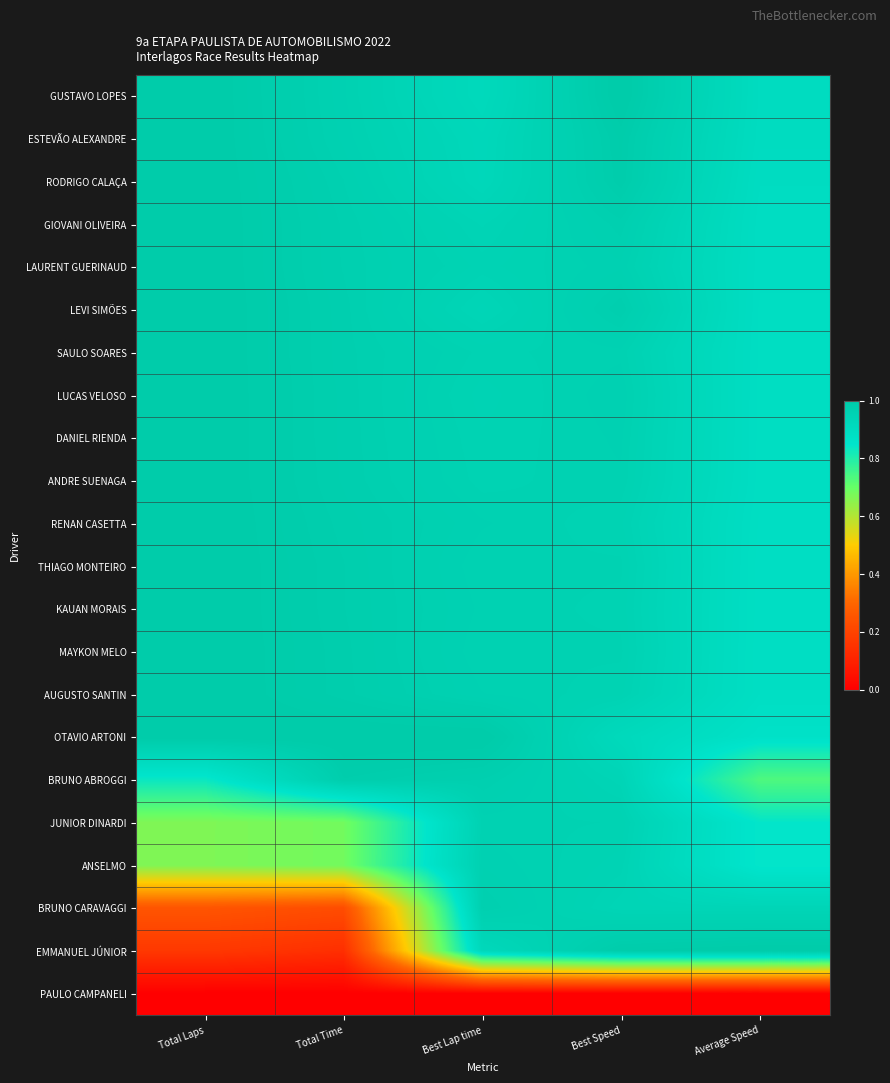

Reading left to right, extract all data points from this chart.

GUSTAVO LOPES: Total Laps=1.0	Total Time=1.0	Best Lap time=0.9	Best Speed=1.0	Average Speed=0.9
ESTEVÃO ALEXANDRE: Total Laps=1.0	Total Time=1.0	Best Lap time=0.9	Best Speed=1.0	Average Speed=0.9
RODRIGO CALAÇA: Total Laps=1.0	Total Time=1.0	Best Lap time=0.9	Best Speed=1.0	Average Speed=0.9
GIOVANI OLIVEIRA: Total Laps=1.0	Total Time=1.0	Best Lap time=0.9	Best Speed=1.0	Average Speed=0.9
LAURENT GUERINAUD: Total Laps=1.0	Total Time=1.0	Best Lap time=1.0	Best Speed=1.0	Average Speed=0.9
LEVI SIMÕES: Total Laps=1.0	Total Time=1.0	Best Lap time=0.9	Best Speed=1.0	Average Speed=0.9
SAULO SOARES: Total Laps=1.0	Total Time=1.0	Best Lap time=1.0	Best Speed=1.0	Average Speed=0.9
LUCAS VELOSO: Total Laps=1.0	Total Time=1.0	Best Lap time=1.0	Best Speed=1.0	Average Speed=0.9
DANIEL RIENDA: Total Laps=1.0	Total Time=1.0	Best Lap time=1.0	Best Speed=1.0	Average Speed=0.9
ANDRE SUENAGA: Total Laps=1.0	Total Time=1.0	Best Lap time=1.0	Best Speed=1.0	Average Speed=0.9
RENAN CASETTA: Total Laps=1.0	Total Time=1.0	Best Lap time=1.0	Best Speed=1.0	Average Speed=0.9
THIAGO MONTEIRO: Total Laps=1.0	Total Time=1.0	Best Lap time=1.0	Best Speed=1.0	Average Speed=0.9
KAUAN MORAIS: Total Laps=1.0	Total Time=1.0	Best Lap time=1.0	Best Speed=1.0	Average Speed=0.9
MAYKON MELO: Total Laps=1.0	Total Time=1.0	Best Lap time=1.0	Best Speed=1.0	Average Speed=0.9
AUGUSTO SANTIN: Total Laps=1.0	Total Time=1.0	Best Lap time=1.0	Best Speed=1.0	Average Speed=0.9
OTAVIO ARTONI: Total Laps=1.0	Total Time=1.0	Best Lap time=1.0	Best Speed=0.9	Average Speed=0.9
BRUNO ABROGGI: Total Laps=0.8	Total Time=1.0	Best Lap time=1.0	Best Speed=0.9	Average Speed=0.7
JUNIOR DINARDI: Total Laps=0.7	Total Time=0.7	Best Lap time=1.0	Best Speed=1.0	Average Speed=0.8
ANSELMO: Total Laps=0.7	Total Time=0.7	Best Lap time=1.0	Best Speed=1.0	Average Speed=0.8
BRUNO CARAVAGGI: Total Laps=0.2	Total Time=0.2	Best Lap time=1.0	Best Speed=0.9	Average Speed=0.9
EMMANUEL JÚNIOR: Total Laps=0.2	Total Time=0.1	Best Lap time=0.9	Best Speed=1.0	Average Speed=1.0
PAULO CAMPANELI: Total Laps=0.0	Total Time=0.0	Best Lap time=0.0	Best Speed=0.0	Average Speed=0.0